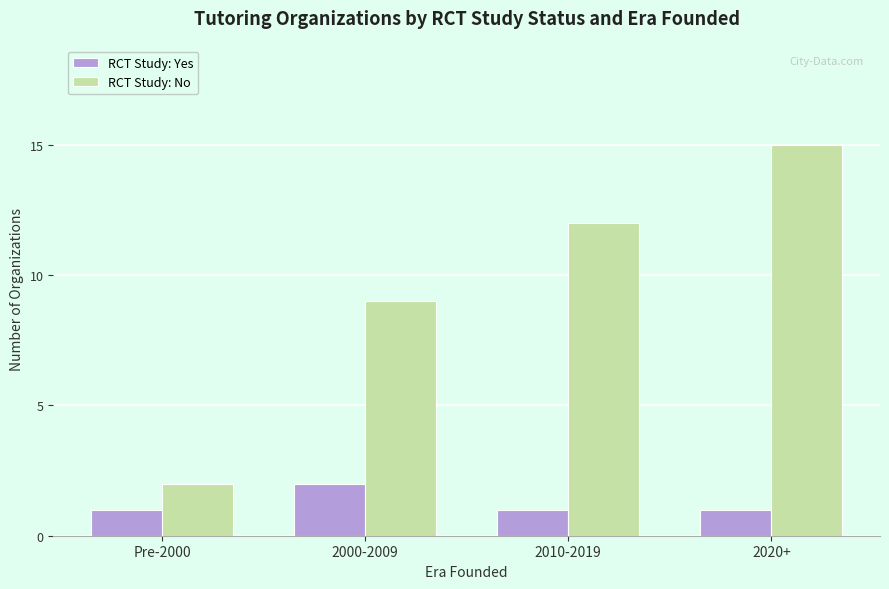

What is the spread (max minus min) of values at Pre-2000?

1